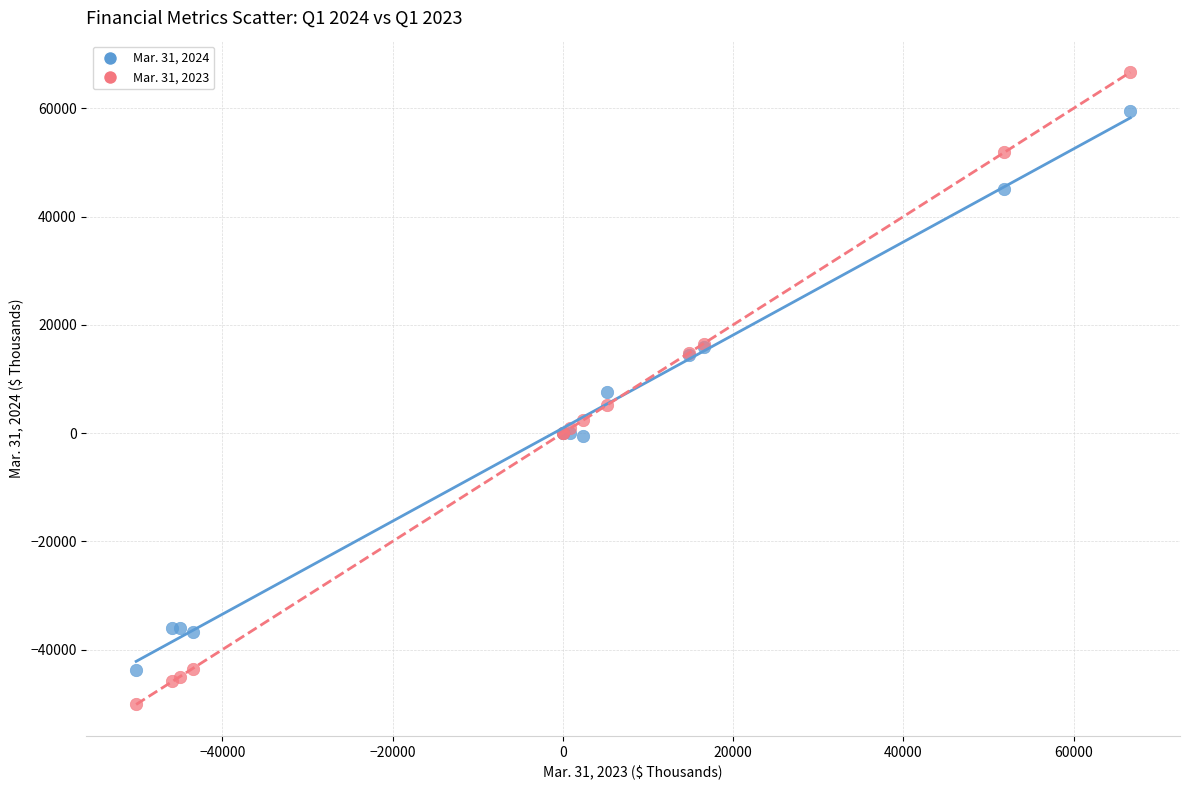

Which series reaches the minimum Y coordinate?

Mar. 31, 2023